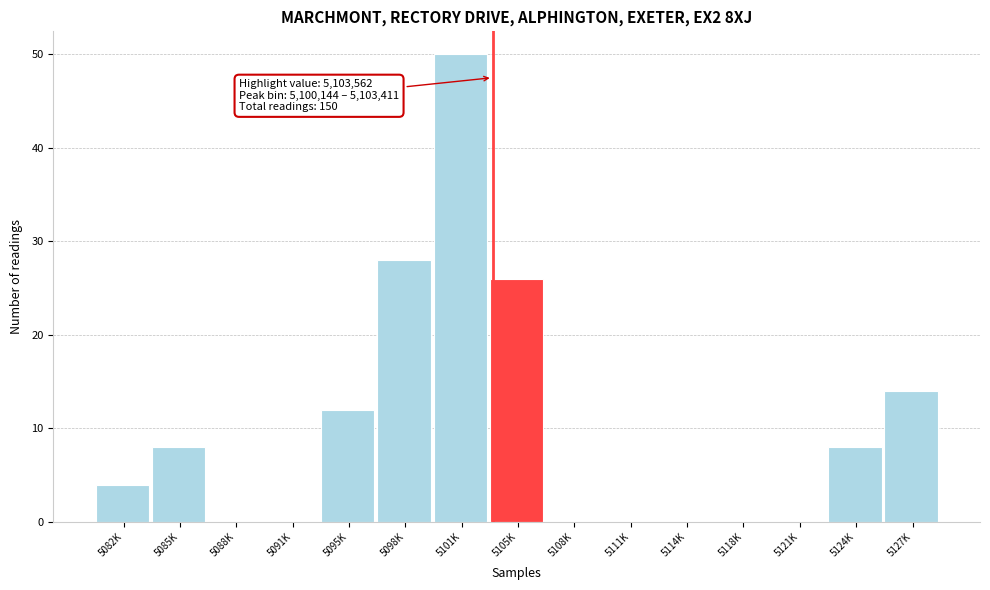

Reading right to left, list all the values displayed in this chart.

5127K=14	5124K=8	5121K=0	5118K=0	5114K=0	5111K=0	5108K=0	5105K=26	5101K=50	5098K=28	5095K=12	5091K=0	5088K=0	5085K=8	5082K=4